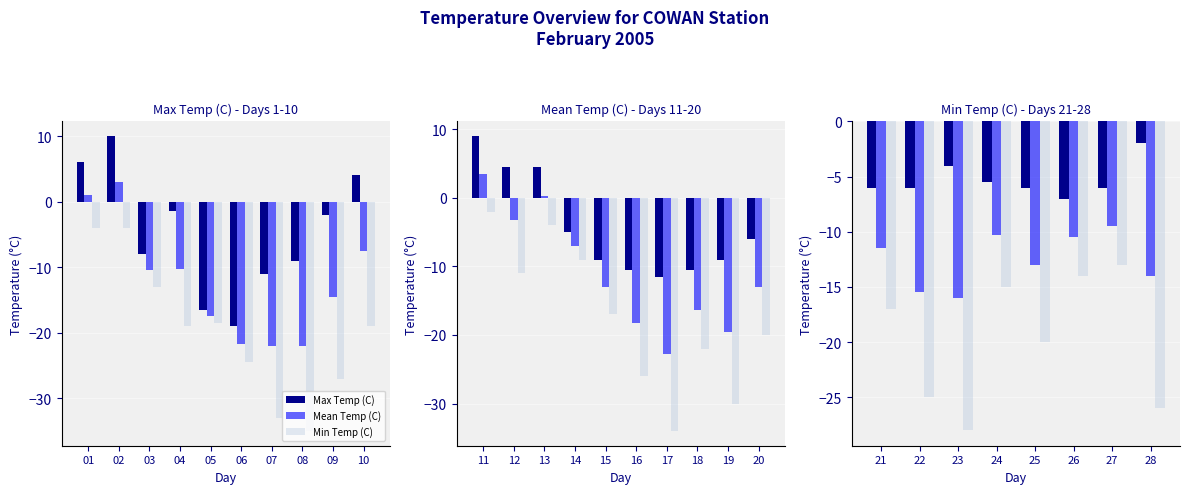

Does the chart contain any negative values?

Yes